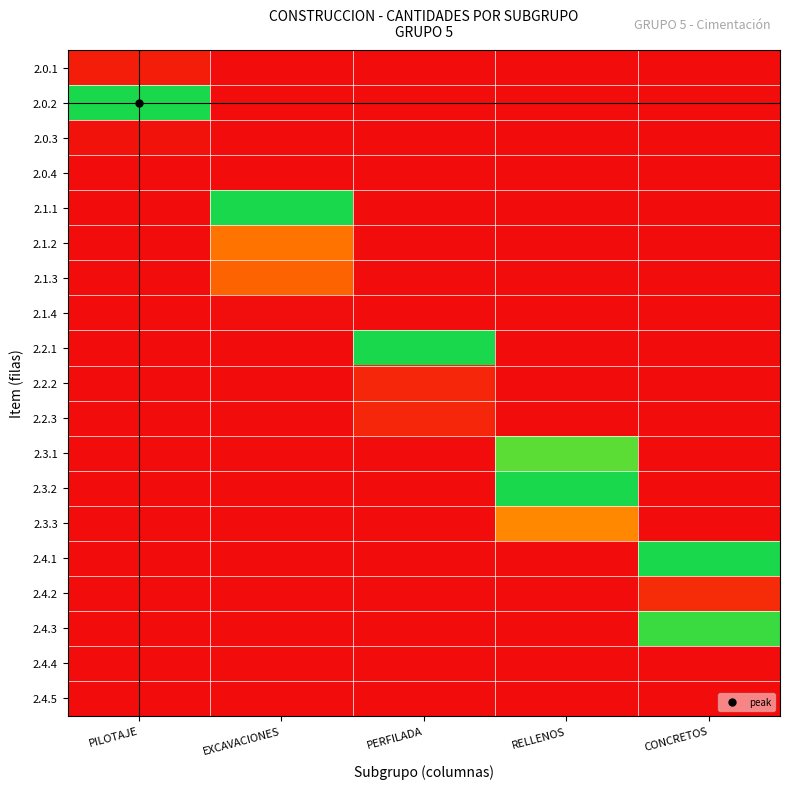

Reading left to right, transcribe all the data shown in this chart.

2.0.1: PILOTAJE=0.1	EXCAVACIONES=0.0	PERFILADA=0.0	RELLENOS=0.0	CONCRETOS=0.0
2.0.2: PILOTAJE=1.0	EXCAVACIONES=0.0	PERFILADA=0.0	RELLENOS=0.0	CONCRETOS=0.0
2.0.3: PILOTAJE=0.0	EXCAVACIONES=0.0	PERFILADA=0.0	RELLENOS=0.0	CONCRETOS=0.0
2.0.4: PILOTAJE=0.0	EXCAVACIONES=0.0	PERFILADA=0.0	RELLENOS=0.0	CONCRETOS=0.0
2.1.1: PILOTAJE=0.0	EXCAVACIONES=1.0	PERFILADA=0.0	RELLENOS=0.0	CONCRETOS=0.0
2.1.2: PILOTAJE=0.0	EXCAVACIONES=0.3	PERFILADA=0.0	RELLENOS=0.0	CONCRETOS=0.0
2.1.3: PILOTAJE=0.0	EXCAVACIONES=0.3	PERFILADA=0.0	RELLENOS=0.0	CONCRETOS=0.0
2.1.4: PILOTAJE=0.0	EXCAVACIONES=0.0	PERFILADA=0.0	RELLENOS=0.0	CONCRETOS=0.0
2.2.1: PILOTAJE=0.0	EXCAVACIONES=0.0	PERFILADA=1.0	RELLENOS=0.0	CONCRETOS=0.0
2.2.2: PILOTAJE=0.0	EXCAVACIONES=0.0	PERFILADA=0.1	RELLENOS=0.0	CONCRETOS=0.0
2.2.3: PILOTAJE=0.0	EXCAVACIONES=0.0	PERFILADA=0.1	RELLENOS=0.0	CONCRETOS=0.0
2.3.1: PILOTAJE=0.0	EXCAVACIONES=0.0	PERFILADA=0.0	RELLENOS=0.9	CONCRETOS=0.0
2.3.2: PILOTAJE=0.0	EXCAVACIONES=0.0	PERFILADA=0.0	RELLENOS=1.0	CONCRETOS=0.0
2.3.3: PILOTAJE=0.0	EXCAVACIONES=0.0	PERFILADA=0.0	RELLENOS=0.4	CONCRETOS=0.0
2.4.1: PILOTAJE=0.0	EXCAVACIONES=0.0	PERFILADA=0.0	RELLENOS=0.0	CONCRETOS=1.0
2.4.2: PILOTAJE=0.0	EXCAVACIONES=0.0	PERFILADA=0.0	RELLENOS=0.0	CONCRETOS=0.1
2.4.3: PILOTAJE=0.0	EXCAVACIONES=0.0	PERFILADA=0.0	RELLENOS=0.0	CONCRETOS=1.0
2.4.4: PILOTAJE=0.0	EXCAVACIONES=0.0	PERFILADA=0.0	RELLENOS=0.0	CONCRETOS=0.0
2.4.5: PILOTAJE=0.0	EXCAVACIONES=0.0	PERFILADA=0.0	RELLENOS=0.0	CONCRETOS=0.0